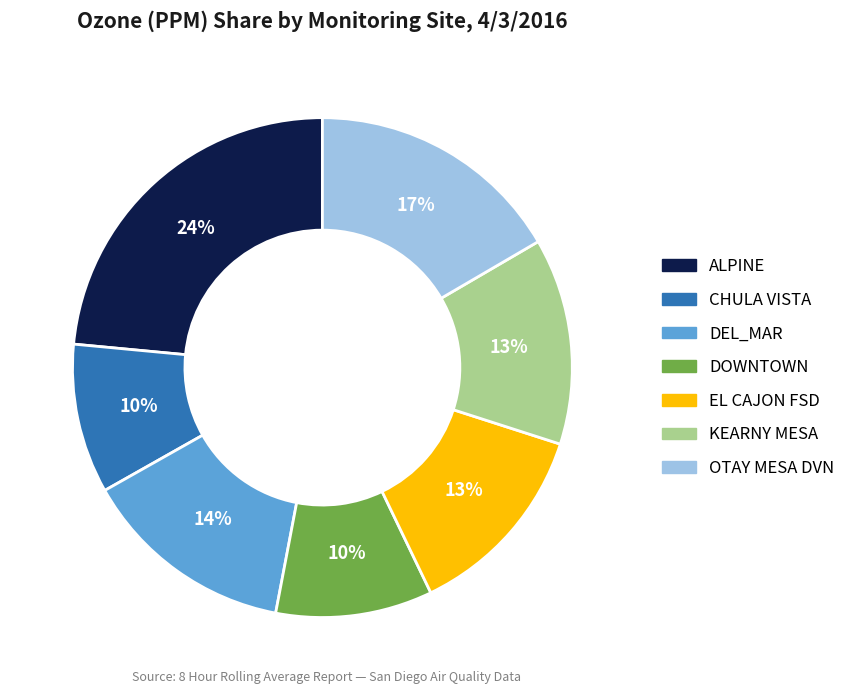

Does ALPINE represent more than half of the total?

No